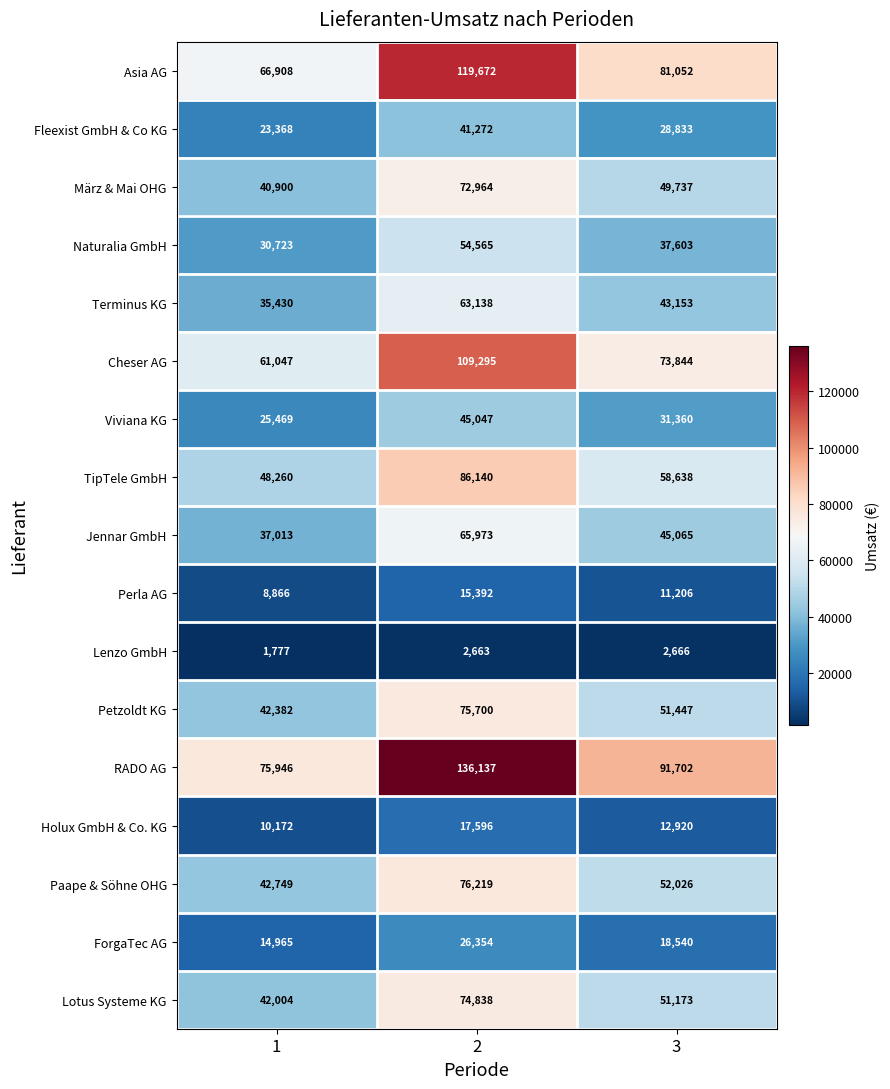

Which series has the largest range (max minus min)?

RADO AG